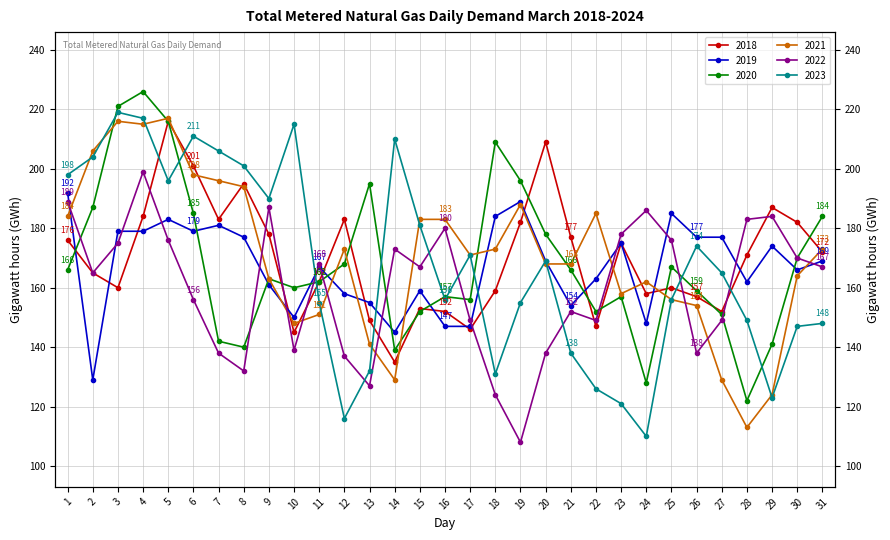

What are all the series names shown in the legend?

2018, 2019, 2020, 2021, 2022, 2023